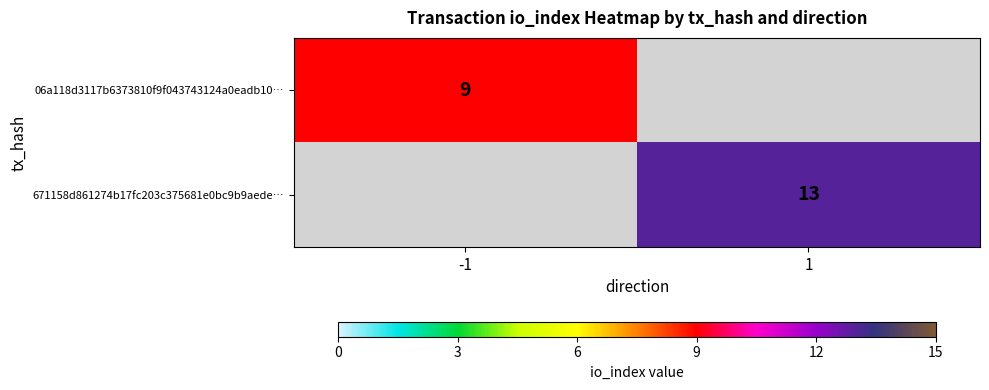

The 06a118d3117b6373810f9f043743124a0eadb10… series shows 9 at -1. True or false?

True